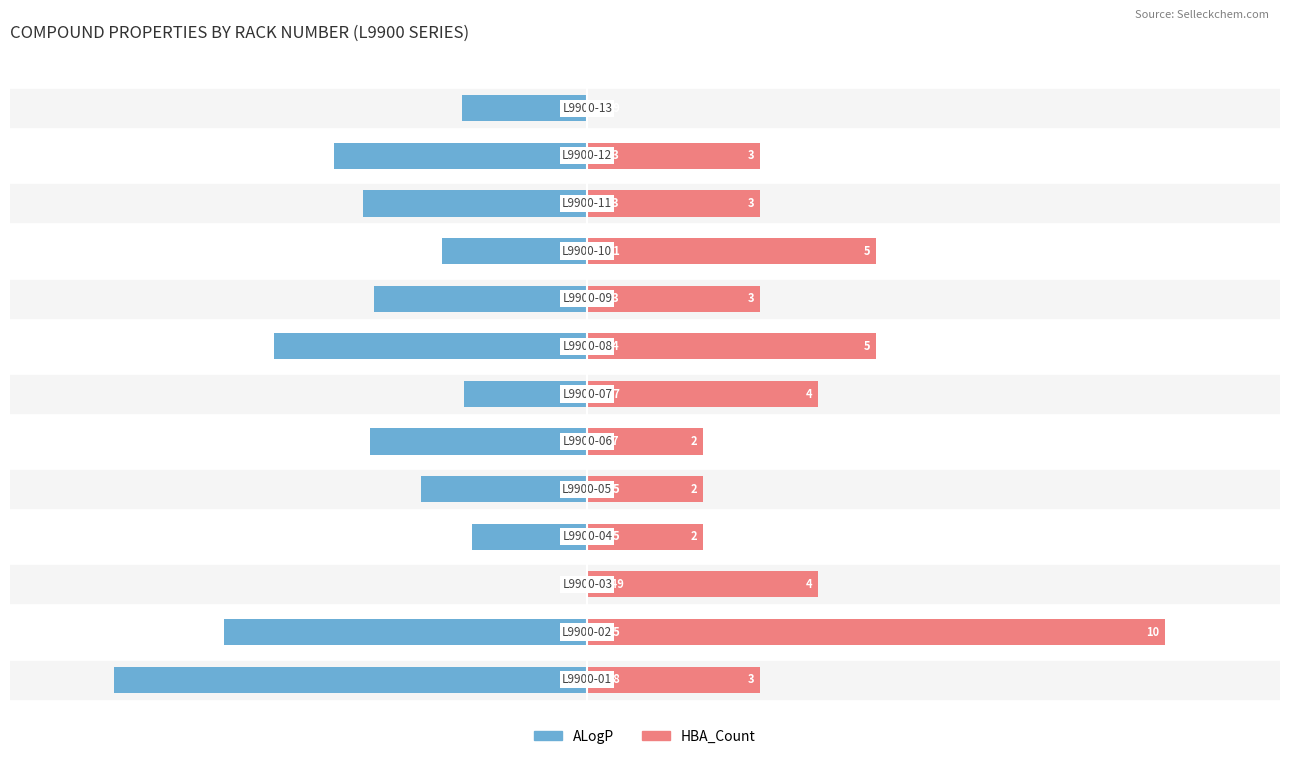

At which category is the sum across all series the highest?

2